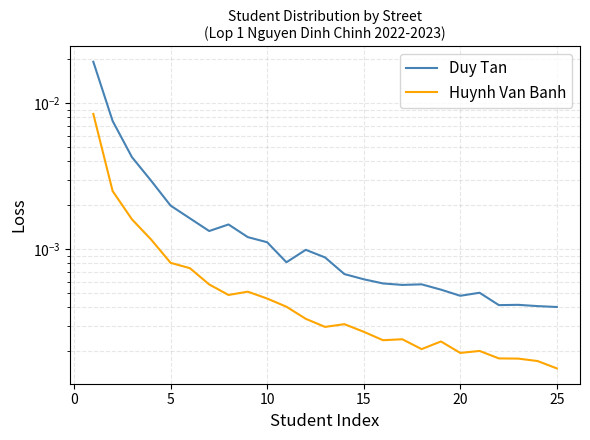

True or false: Duy Tan and Huynh Van Banh cross at least once.

False